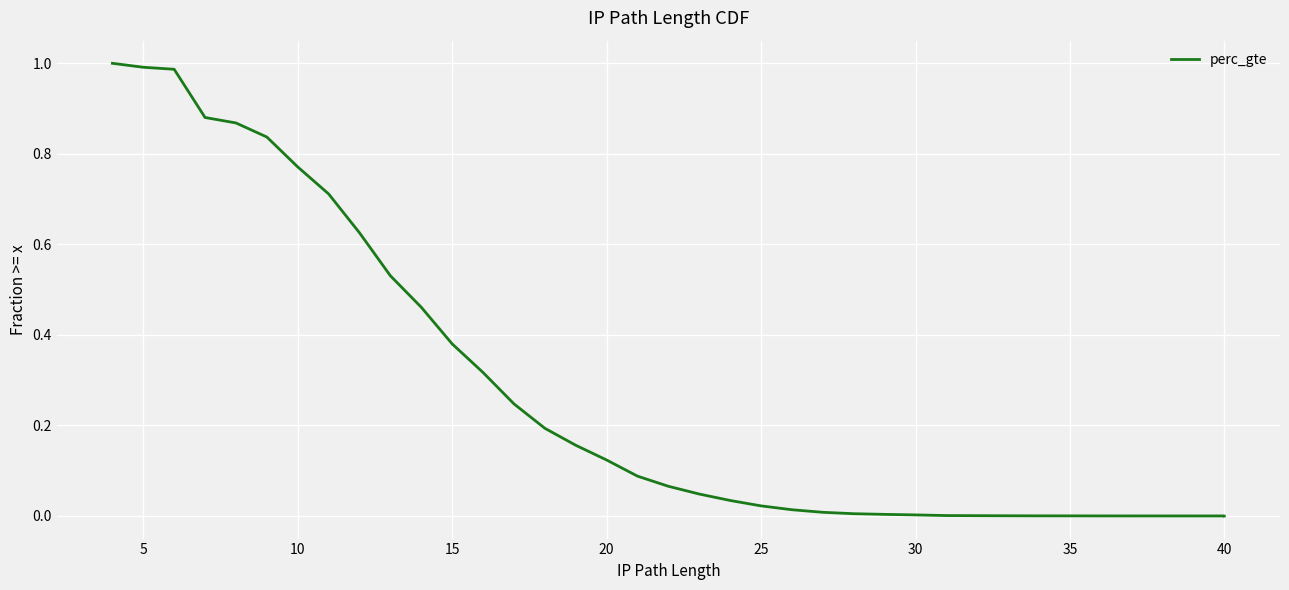

Is it true that the value at 30 is 0.0?

True